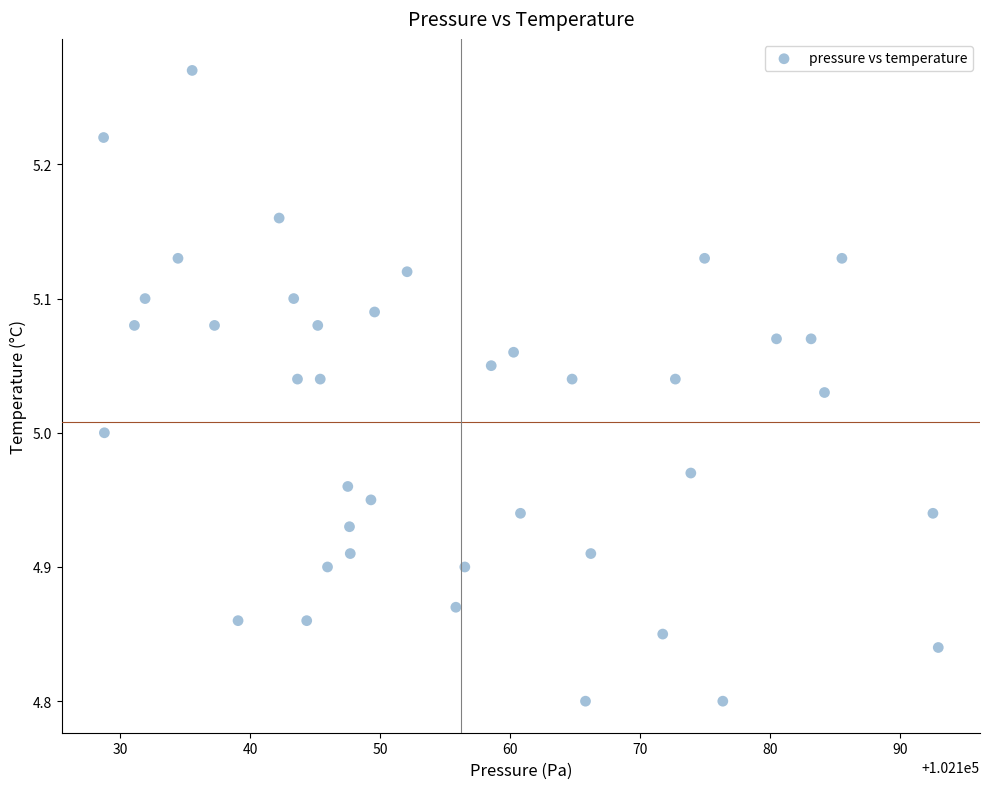

What is the range of Y values (max minus min)?

0.5